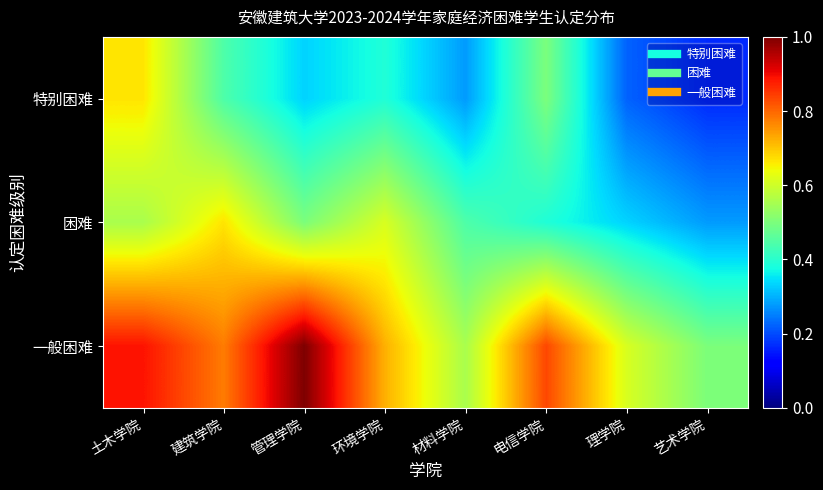

Rank the series by their maximum value, from lowest to highest.

特别困难, 困难, 一般困难